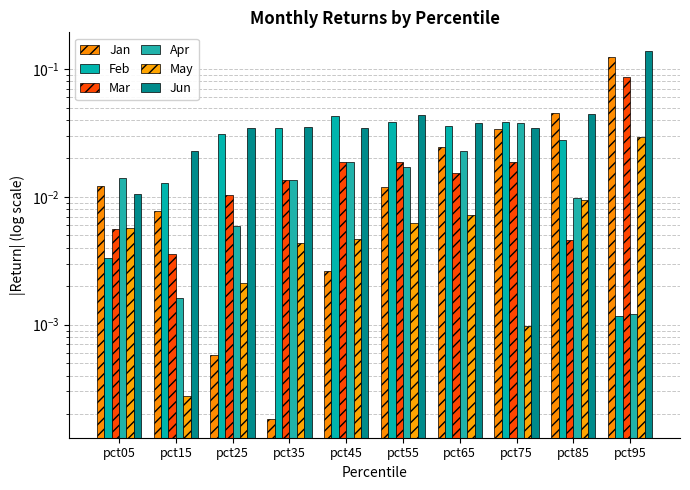

Reading right to left, transcribe all the data shown in this chart.

Jan: 0.1	0.0	0.0	0.0	0.0	0.0	0.0	0.0	0.0	0.0
Feb: 0.0	0.0	0.0	0.0	0.0	0.0	0.0	0.0	0.0	0.0
Mar: 0.1	0.0	0.0	0.0	0.0	0.0	0.0	0.0	0.0	0.0
Apr: 0.0	0.0	0.0	0.0	0.0	0.0	0.0	0.0	0.0	0.0
May: 0.0	0.0	0.0	0.0	0.0	0.0	0.0	0.0	0.0	0.0
Jun: 0.1	0.0	0.0	0.0	0.0	0.0	0.0	0.0	0.0	0.0